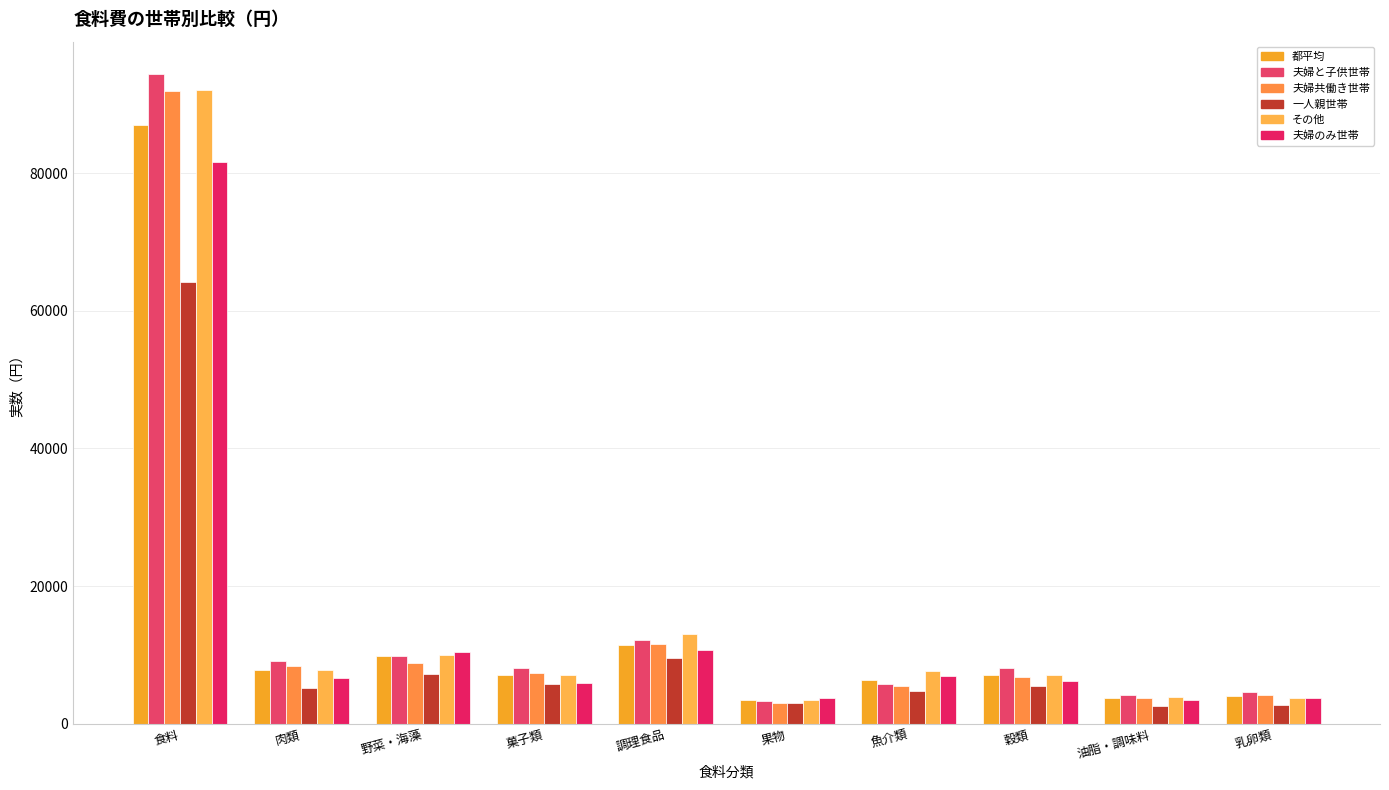

Are the bars horizontal?

No